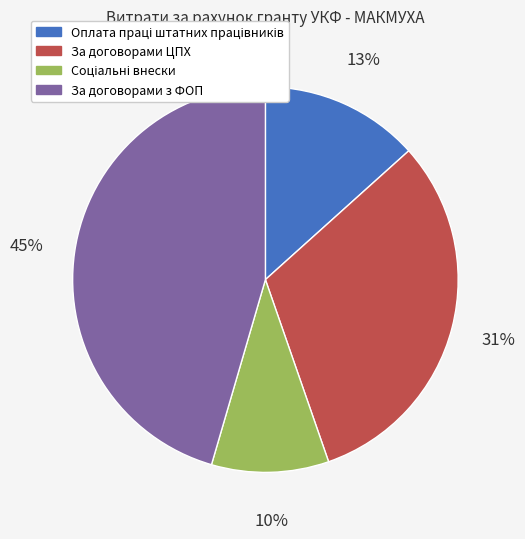

The За договорами з ФОП slice represents 45% of the pie. True or false?

True